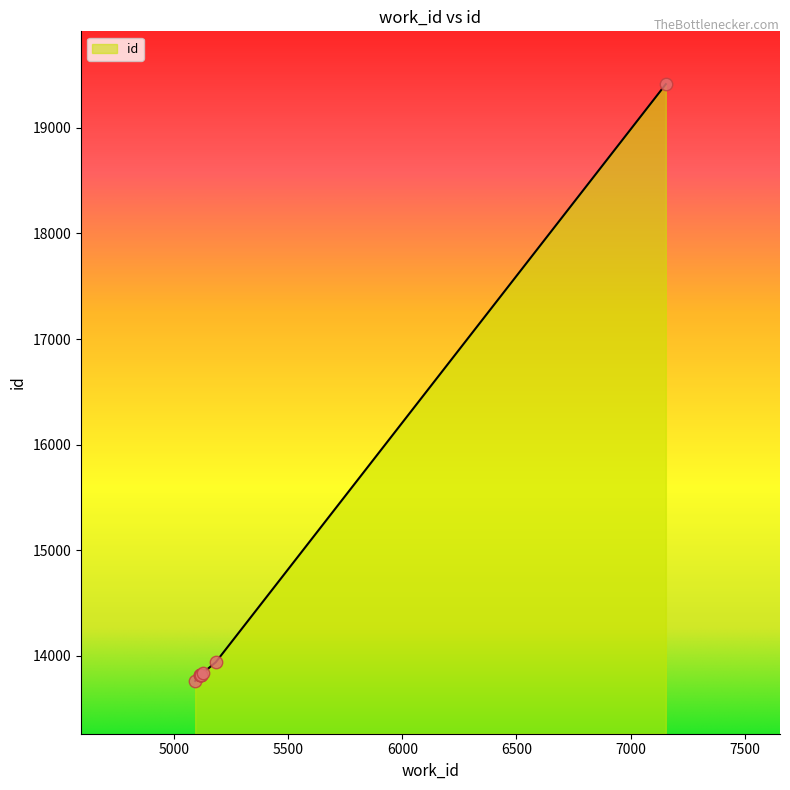

What is the difference between the maximum and minimum values?

5651